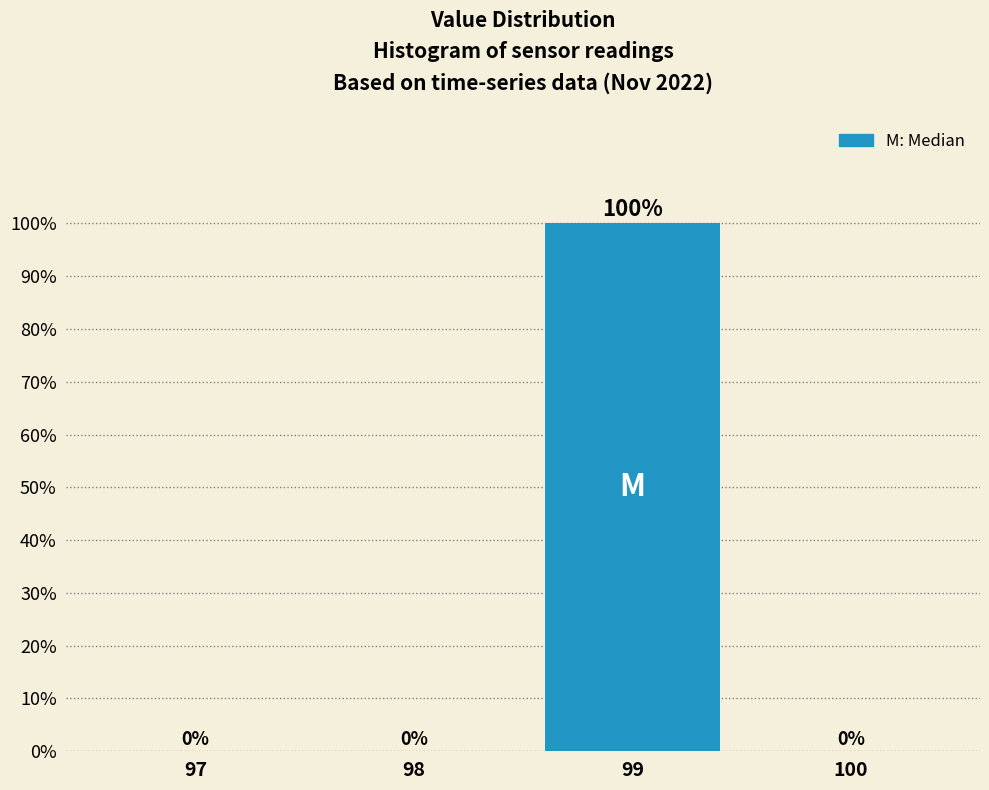

Reading left to right, transcribe all the data shown in this chart.

97=0	98=0	99=100	100=0